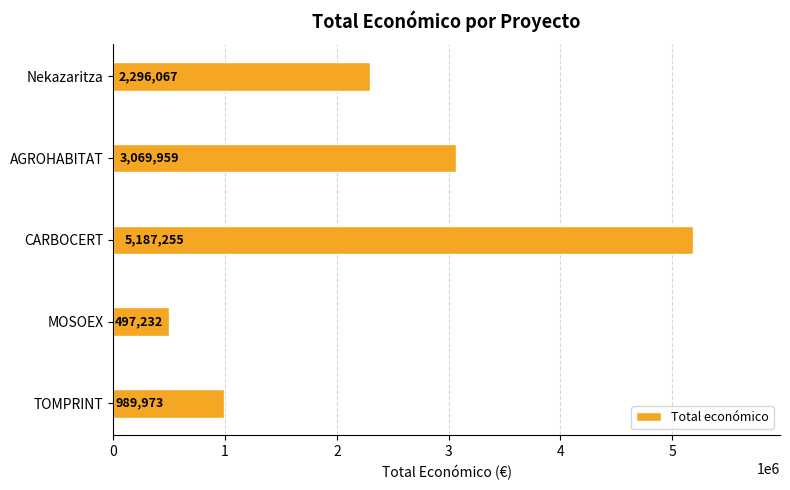

Reading bottom to top, list all the values displayed in this chart.

TOMPRINT=989973	MOSOEX=497232	CARBOCERT=5187255	AGROHABITAT=3069959	Nekazaritza=2296067